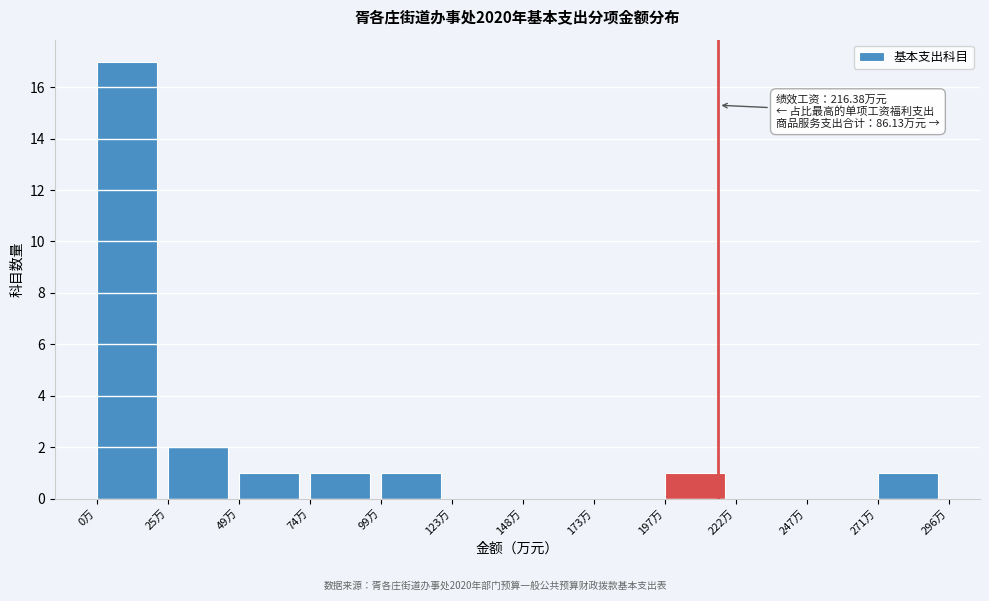

Over which range of the x-axis is the bar tallest?

0 to 25